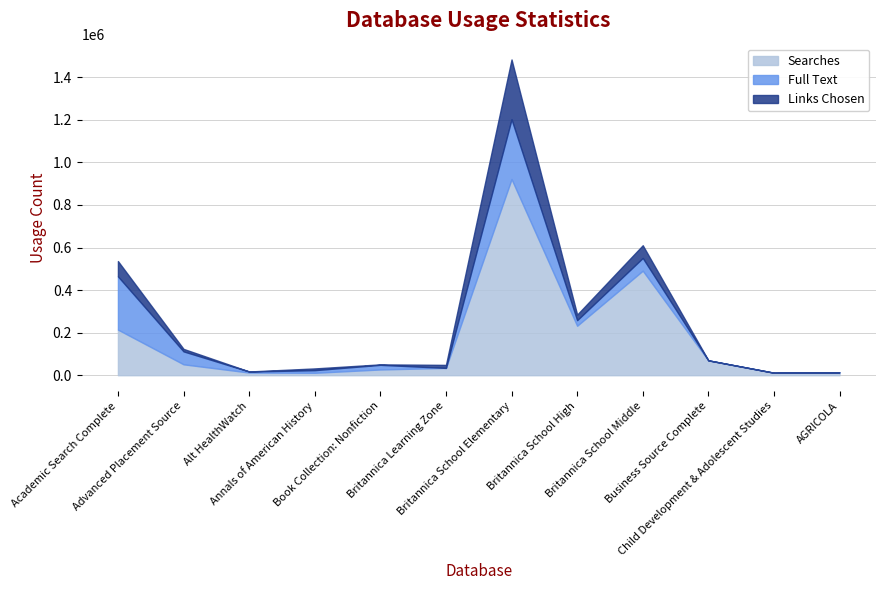

The Full Text series shows 405653 at Britannica School Elementary. True or false?

False